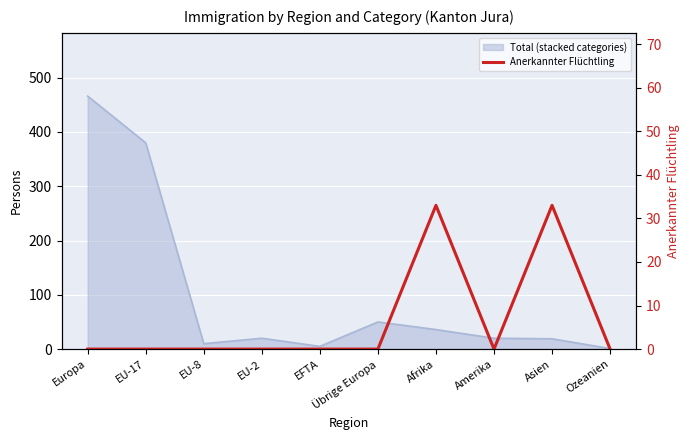

List the labels in order of value, smallest first.

Europa, EU-17, EU-8, EU-2, EFTA, Übrige Europa, Amerika, Ozeanien, Afrika, Asien